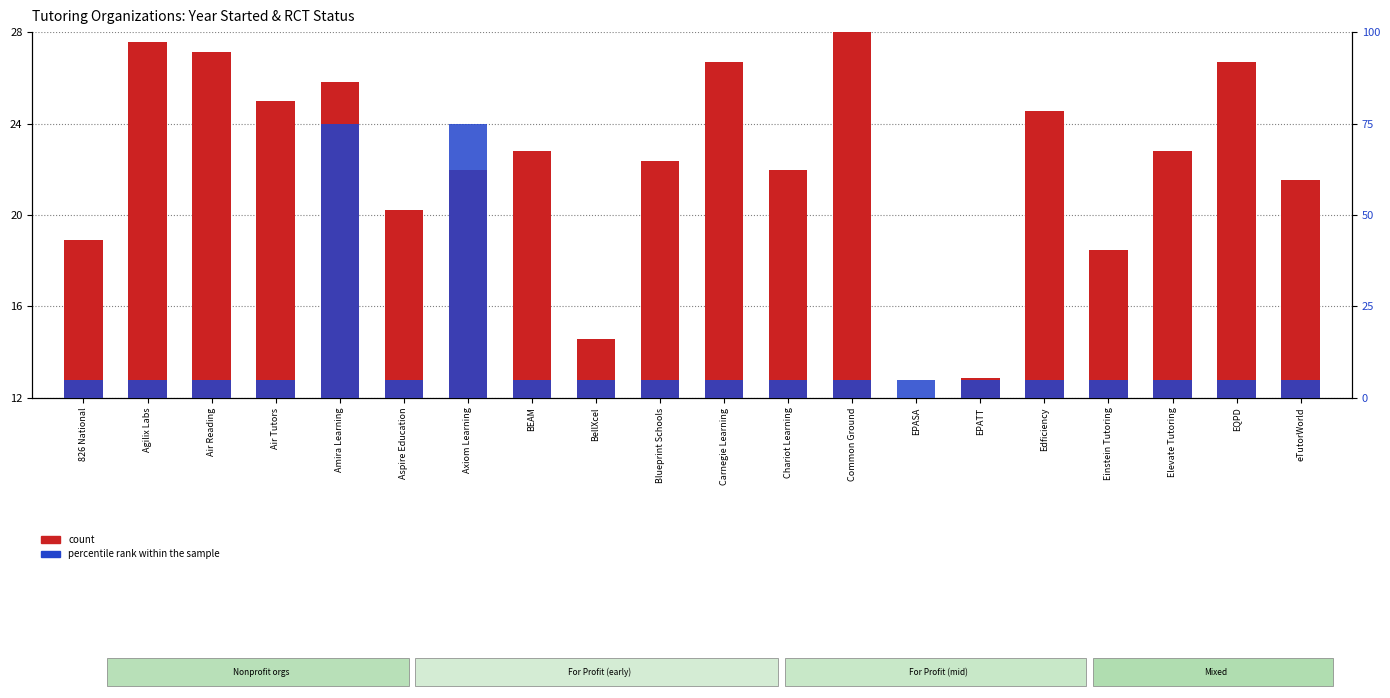

What is the average value of the percentile rank within the sample series?

12.0